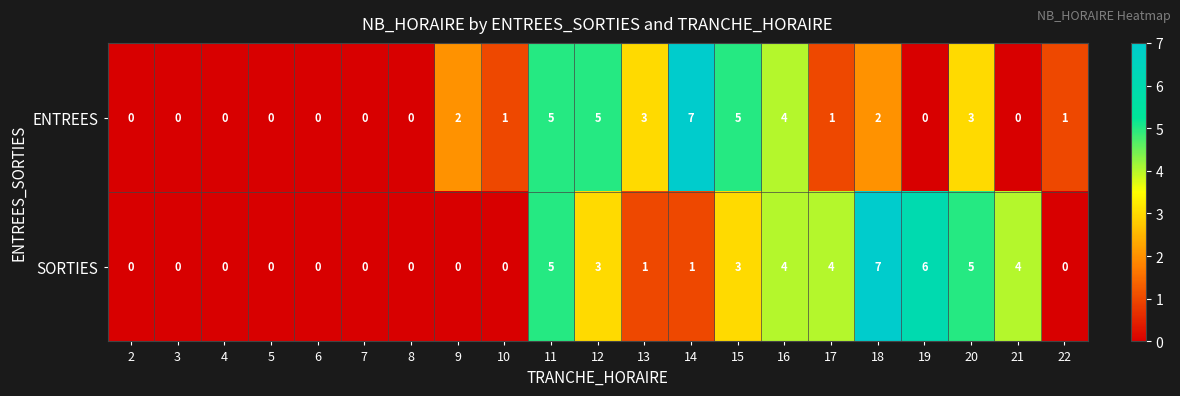

Where does the SORTIES series first go above 1?

11